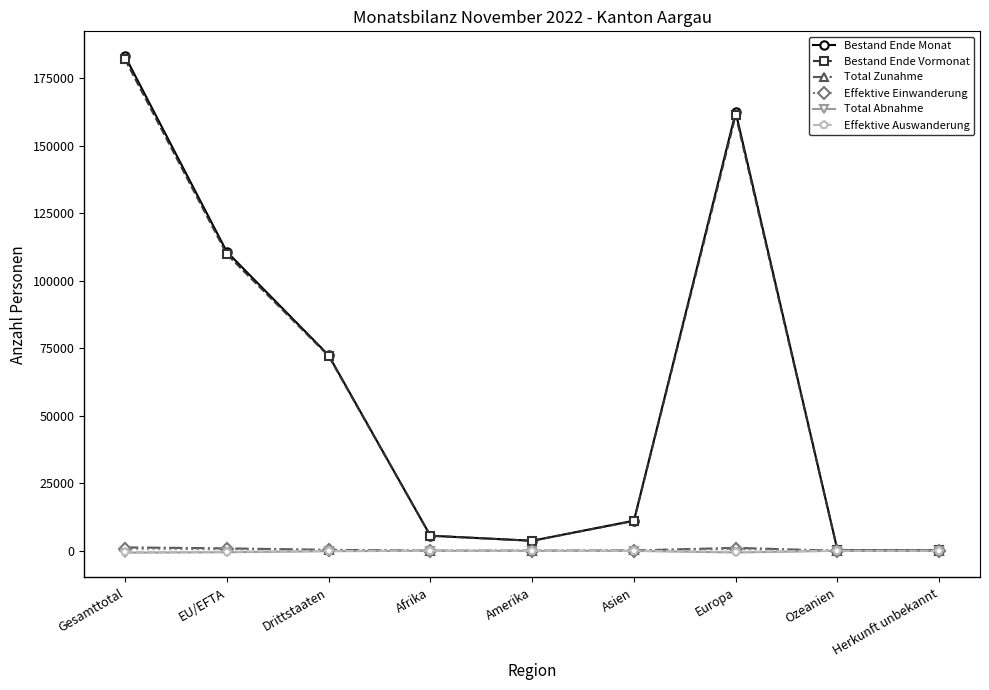

What position from the right is Asien?

4